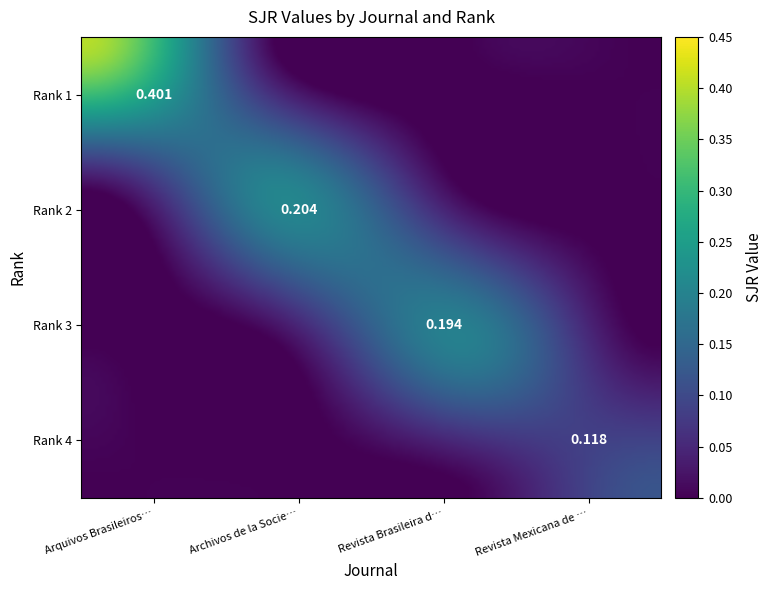

Is it true that Arquivos Brasileiros de Oftalmologia equals 0.4 at Rank 1?

True